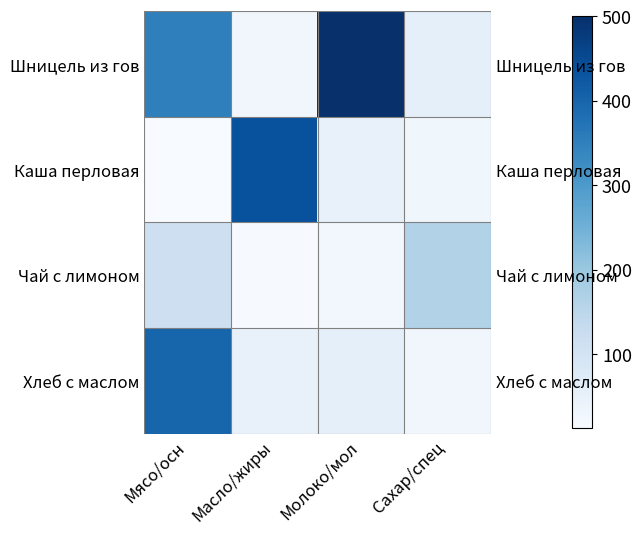

At which category is the sum across all series the highest?

Мясо/осн